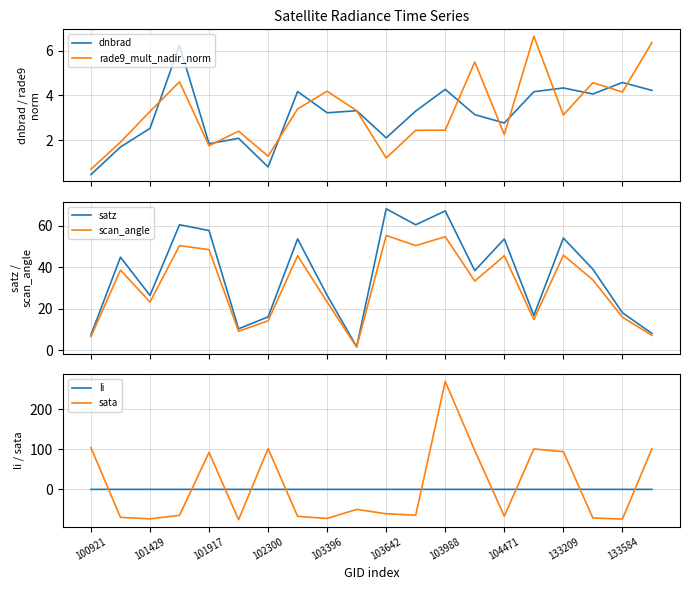

How many times do rade9_mult_nadir_norm and sata cross each other?

10